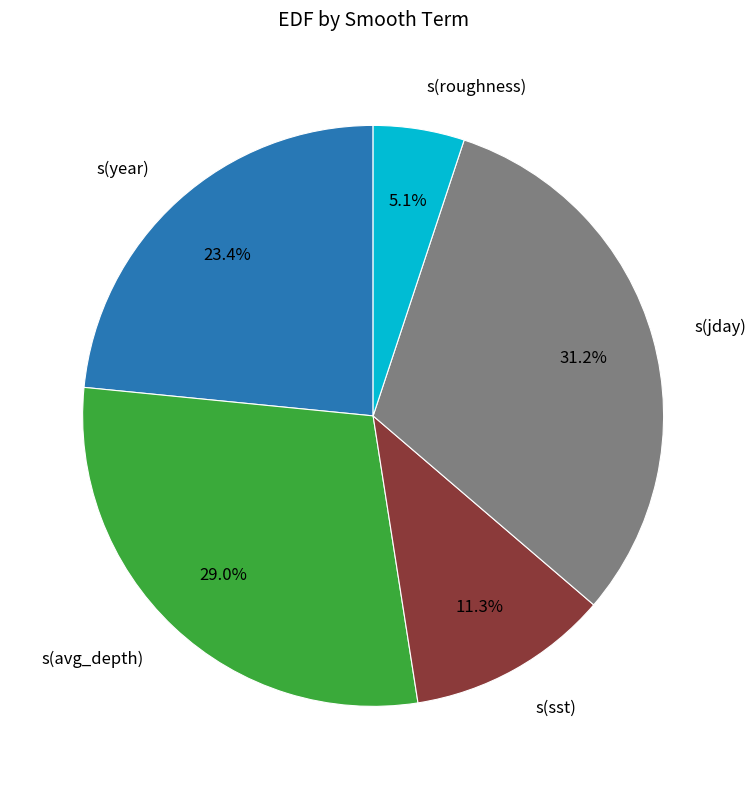

How many segments does this pie chart have?

5